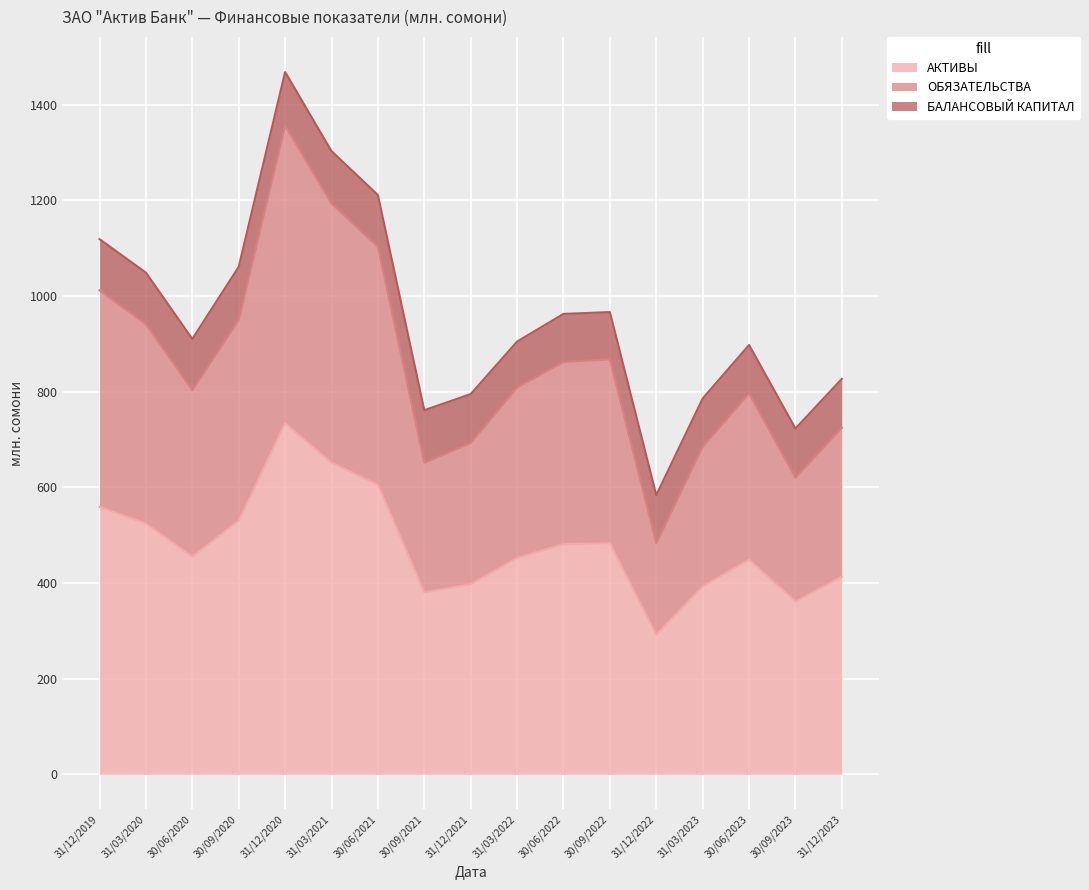

At which label is АКТИВЫ closest to 512?

31/03/2020